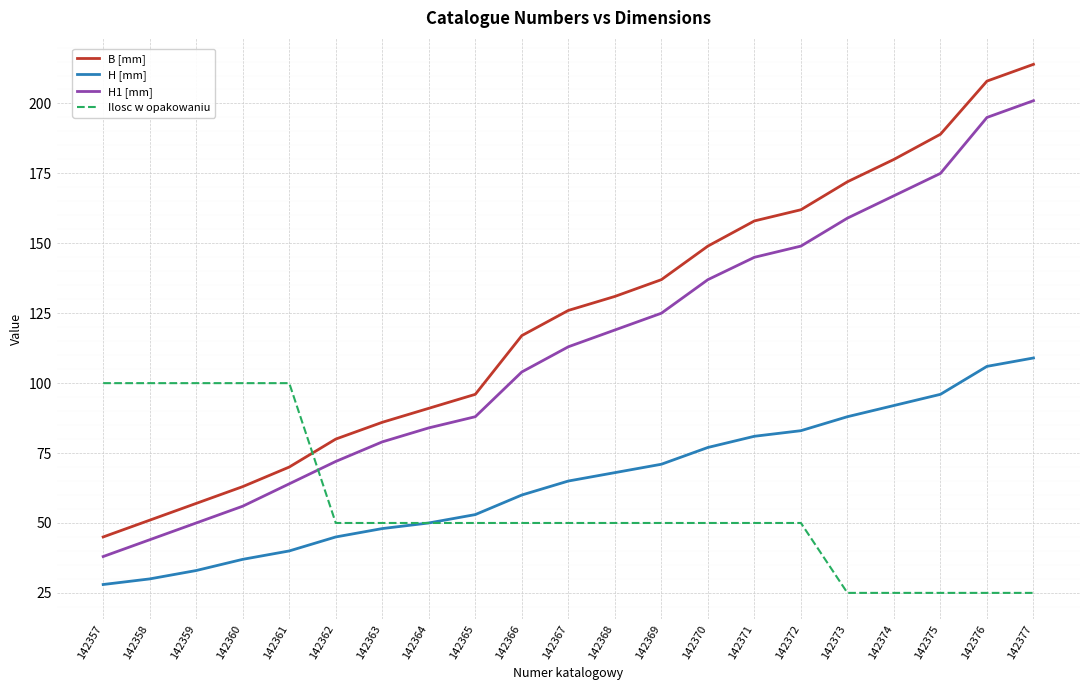

Reading left to right, transcribe all the data shown in this chart.

B [mm]: 142357=45	142358=51	142359=57	142360=63	142361=70	142362=80	142363=86	142364=91	142365=96	142366=117	142367=126	142368=131	142369=137	142370=149	142371=158	142372=162	142373=172	142374=180	142375=189	142376=208	142377=214
H [mm]: 142357=28	142358=30	142359=33	142360=37	142361=40	142362=45	142363=48	142364=50	142365=53	142366=60	142367=65	142368=68	142369=71	142370=77	142371=81	142372=83	142373=88	142374=92	142375=96	142376=106	142377=109
H1 [mm]: 142357=38	142358=44	142359=50	142360=56	142361=64	142362=72	142363=79	142364=84	142365=88	142366=104	142367=113	142368=119	142369=125	142370=137	142371=145	142372=149	142373=159	142374=167	142375=175	142376=195	142377=201
Ilosc w opakowaniu: 142357=100	142358=100	142359=100	142360=100	142361=100	142362=50	142363=50	142364=50	142365=50	142366=50	142367=50	142368=50	142369=50	142370=50	142371=50	142372=50	142373=25	142374=25	142375=25	142376=25	142377=25